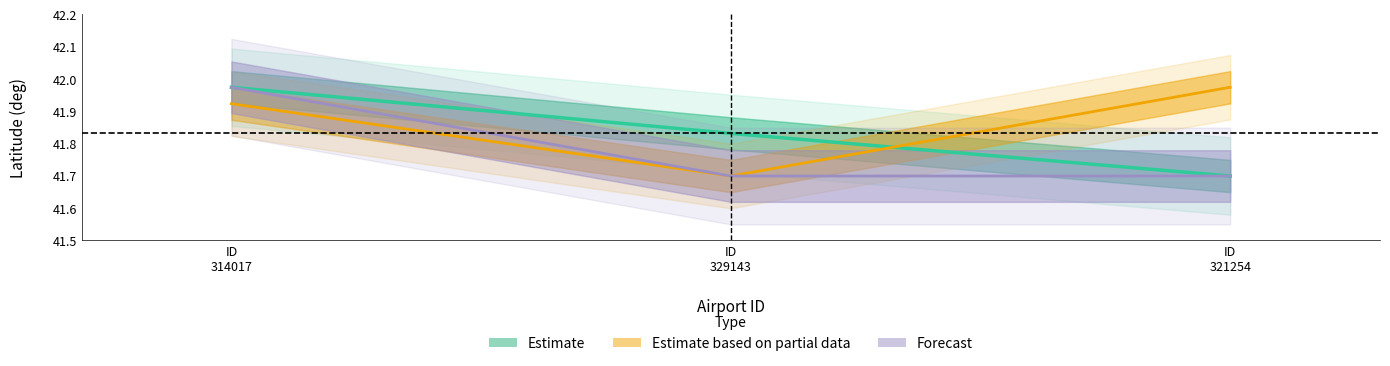

True or false: Estimate based on partial data has a value of 41.9 at ID
314017.

True